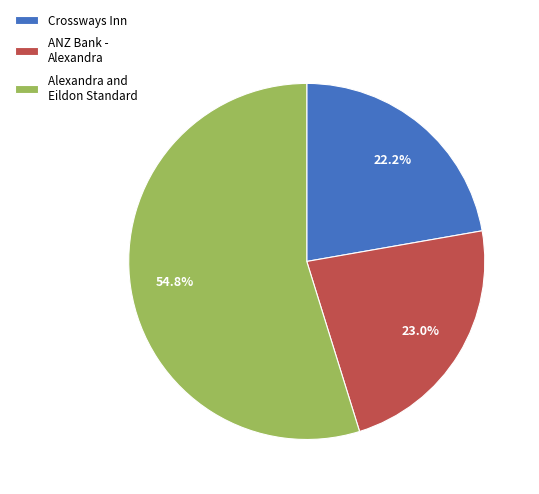

Does any single category account for the majority?

Yes